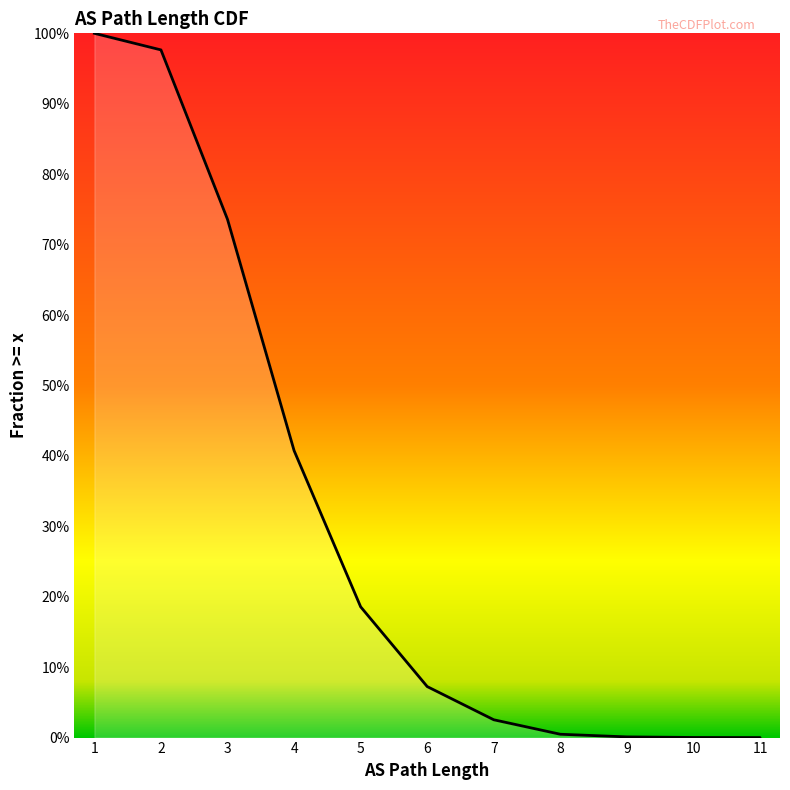

Is this an area chart (filled region under the line)?

No